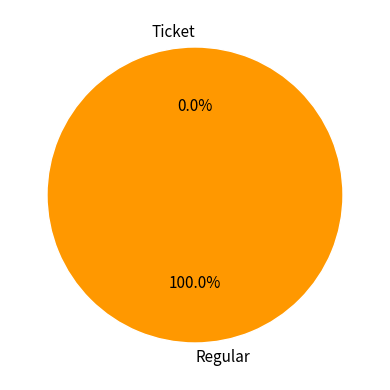

Which slice is the smallest?

Ticket